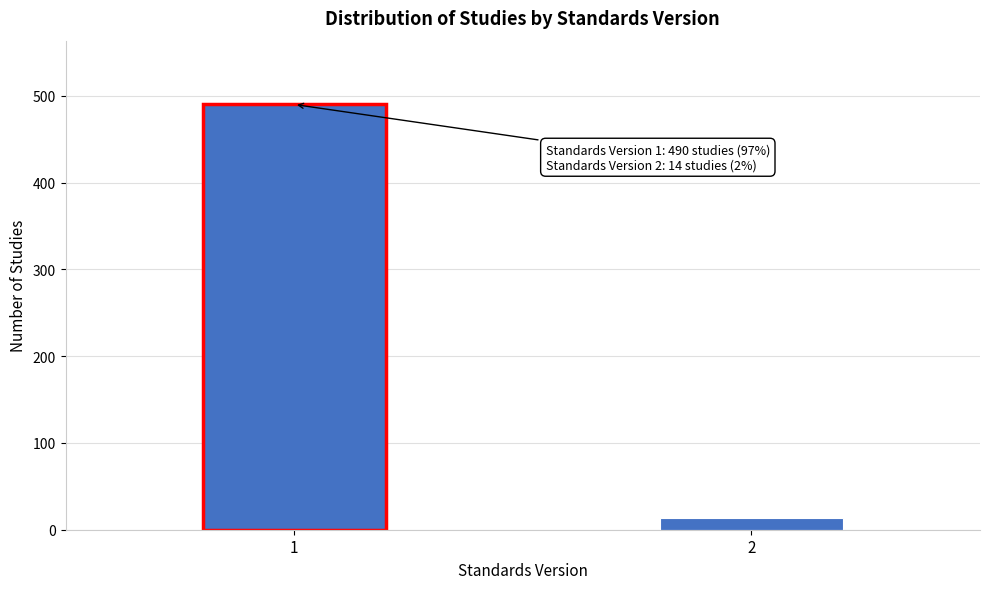

Reading left to right, extract all data points from this chart.

1=490	2=14